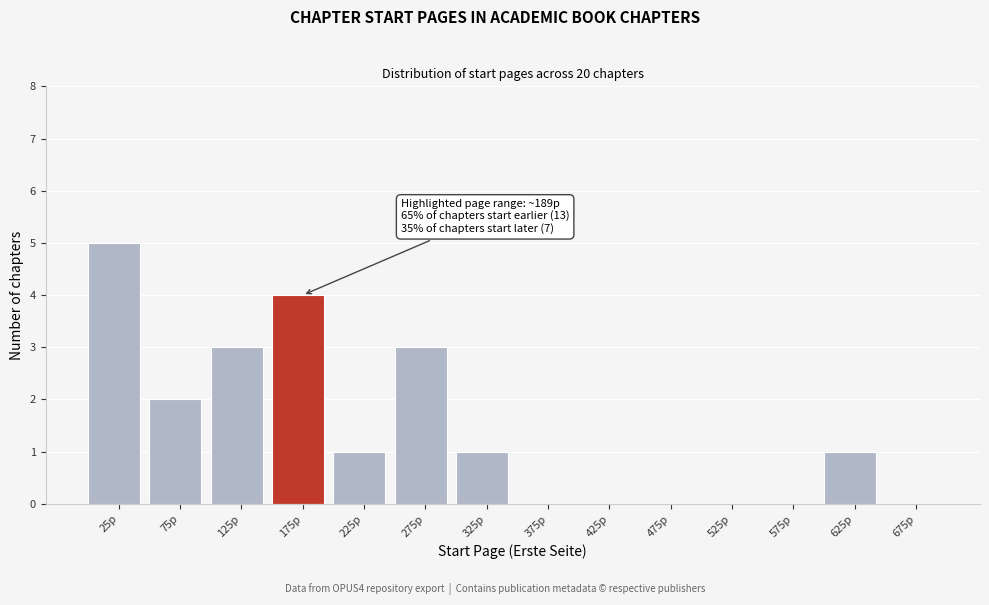

Over which range of the x-axis is the bar tallest?

0 to 50